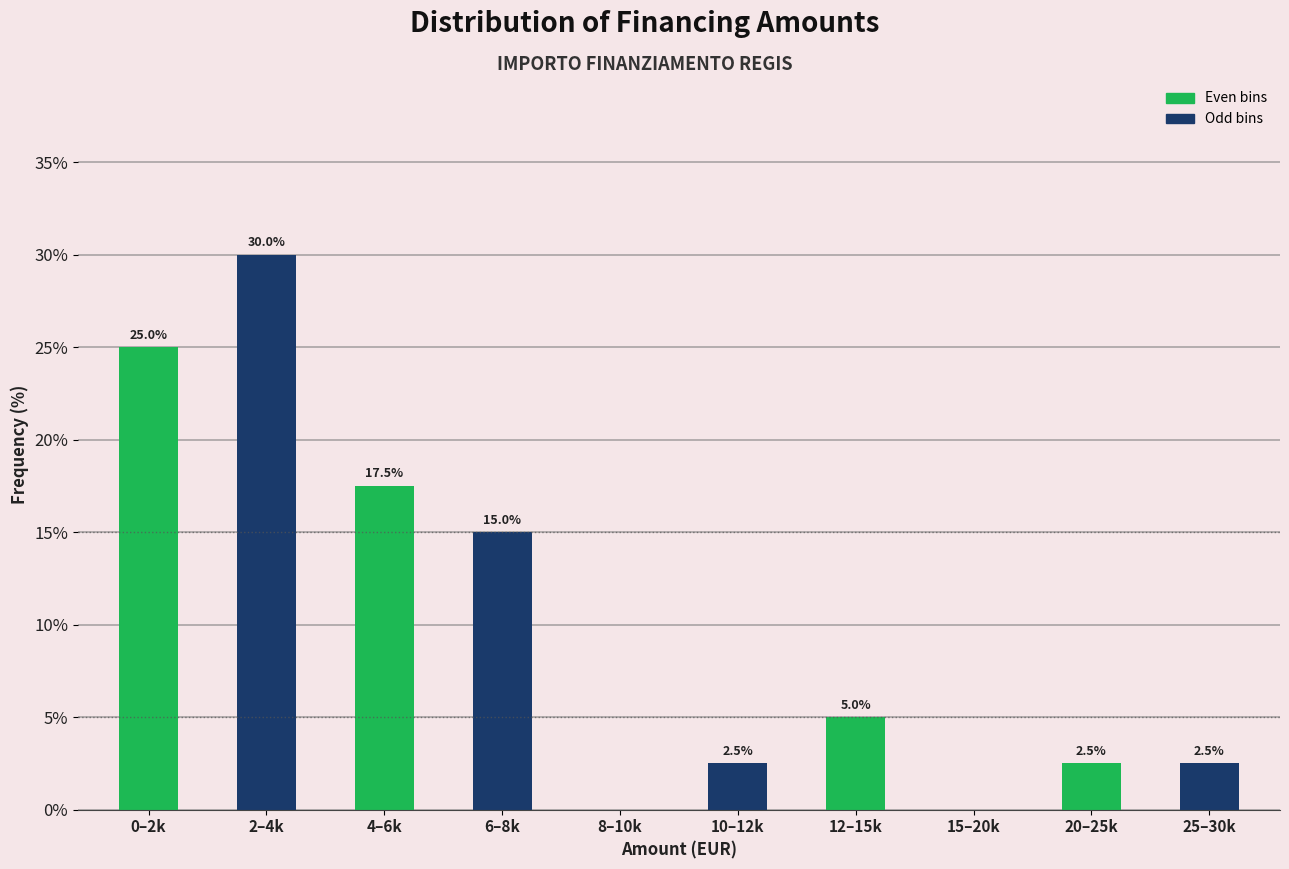

Reading left to right, list all the values displayed in this chart.

0–2k=25.0	2–4k=30.0	4–6k=17.5	6–8k=15.0	8–10k=0.0	10–12k=2.5	12–15k=5.0	15–20k=0.0	20–25k=2.5	25–30k=2.5